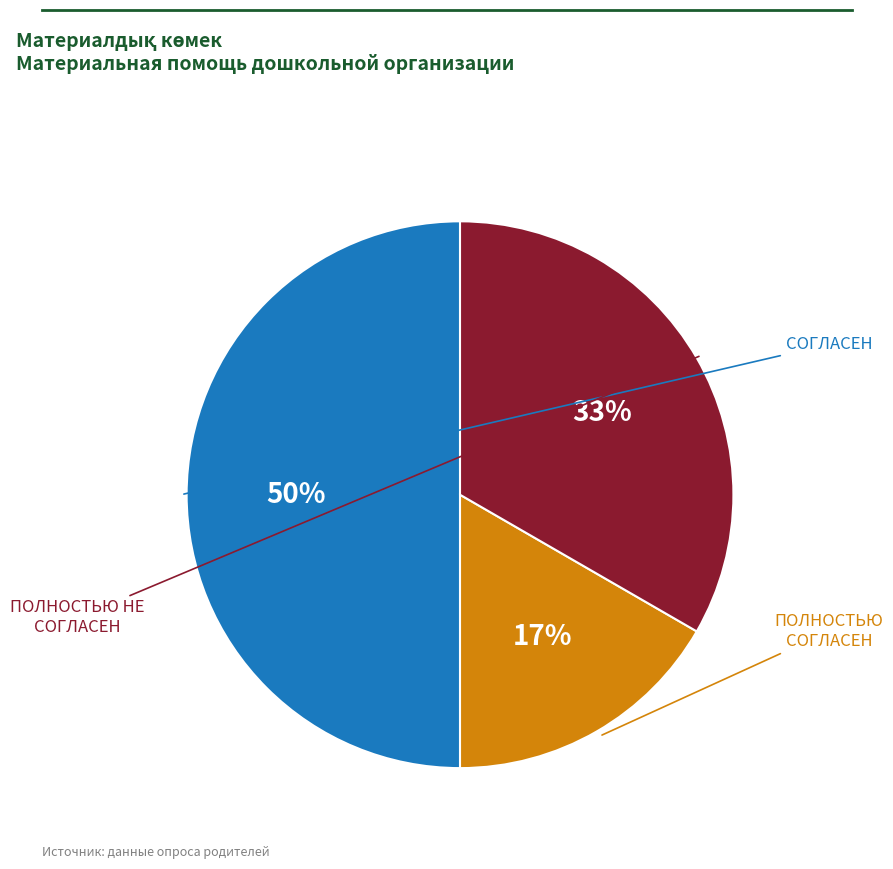

To the nearest percent, what is the average slice percentage?

33%